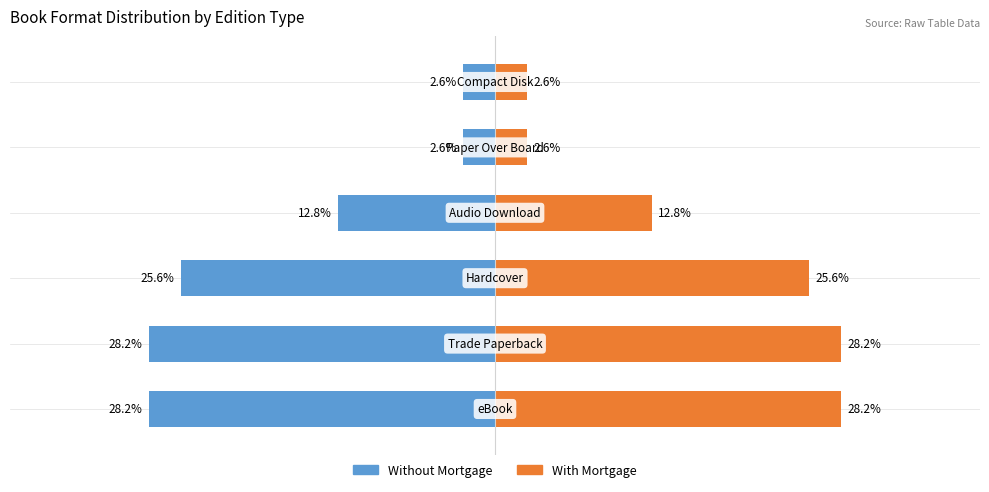

What is the difference between the Without Mortgage values at 4 and 3?

10.2